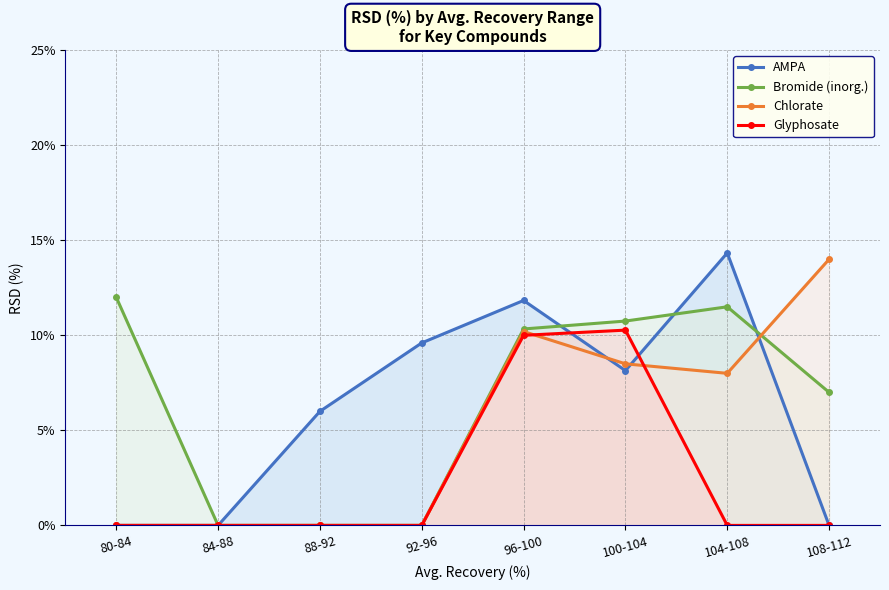

Rank the series at 92-96 from lowest to highest value.

Bromide (inorg.), Chlorate, Glyphosate, AMPA